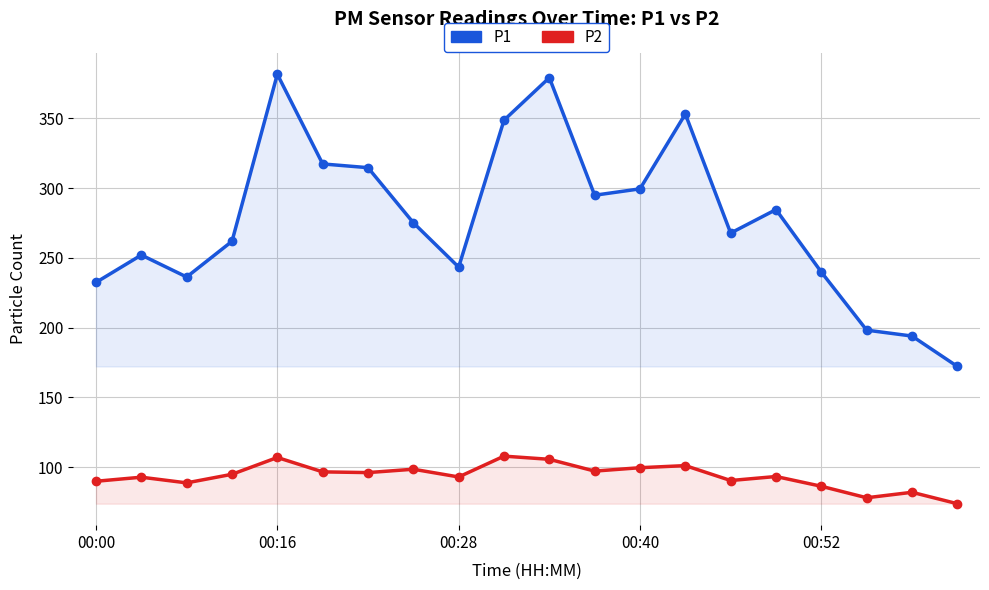

True or false: P2 has more than 2 points higher than both neighbors.

True